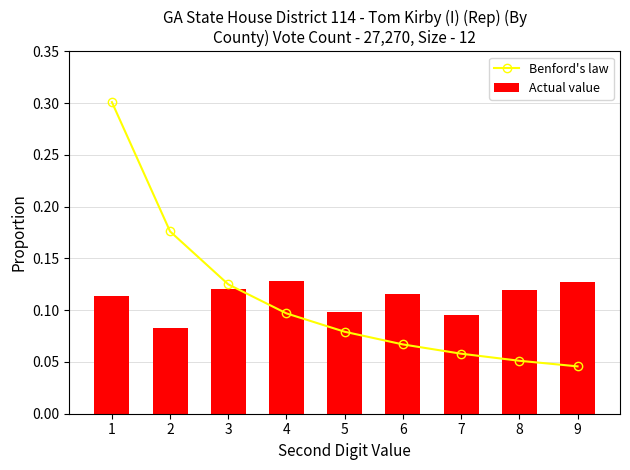

Which label corresponds to the smallest value in the chart?

9